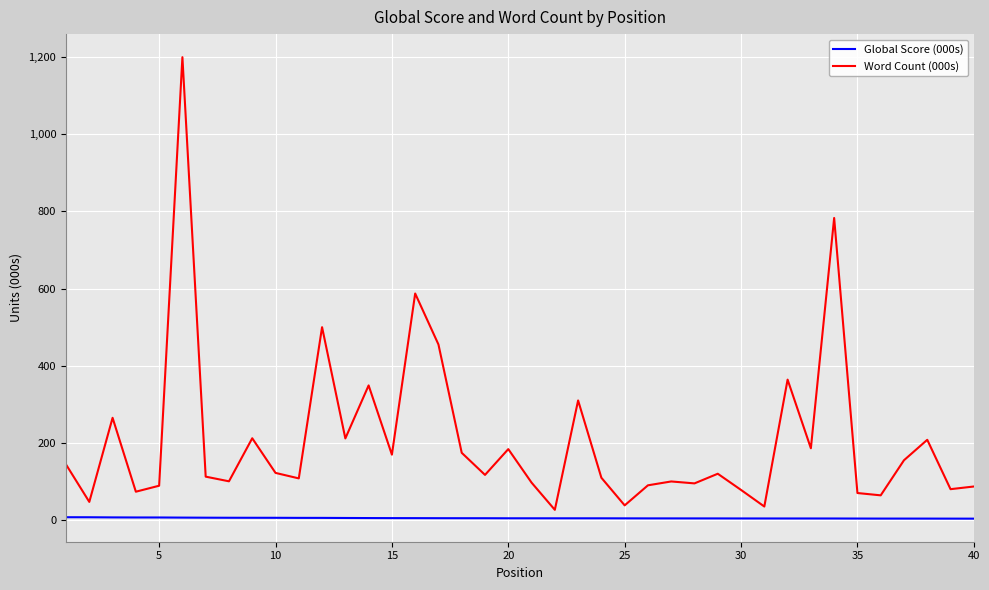

Which series has the largest range (max minus min)?

Word Count (000s)